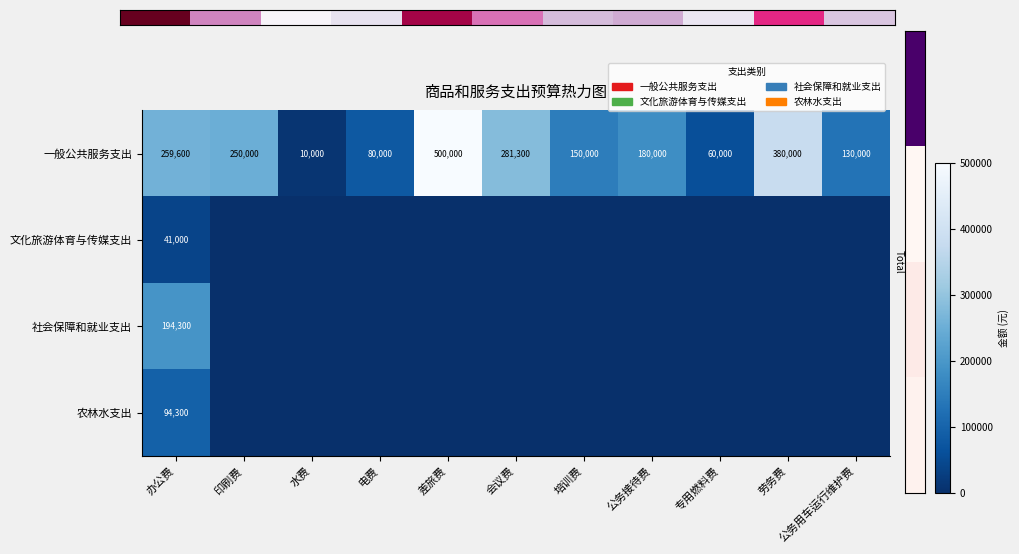

The 社会保障和就业支出 series shows 120465 at 办公费. True or false?

False